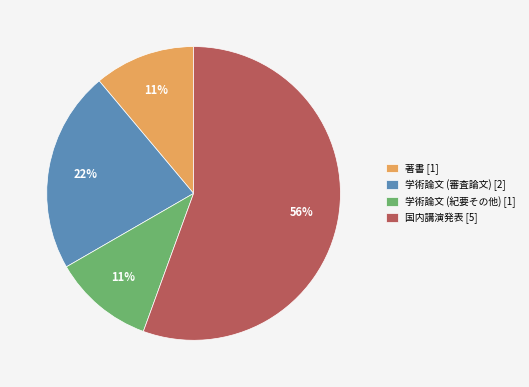

To the nearest percent, what is the combined percentage of 学術論文 (紀要その他) [1] and 著書 [1]?

22%